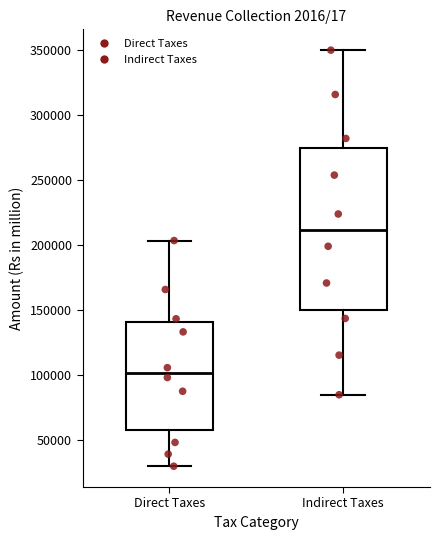

Which box is the tallest, from its lower edge to its upper edge?

Indirect Taxes